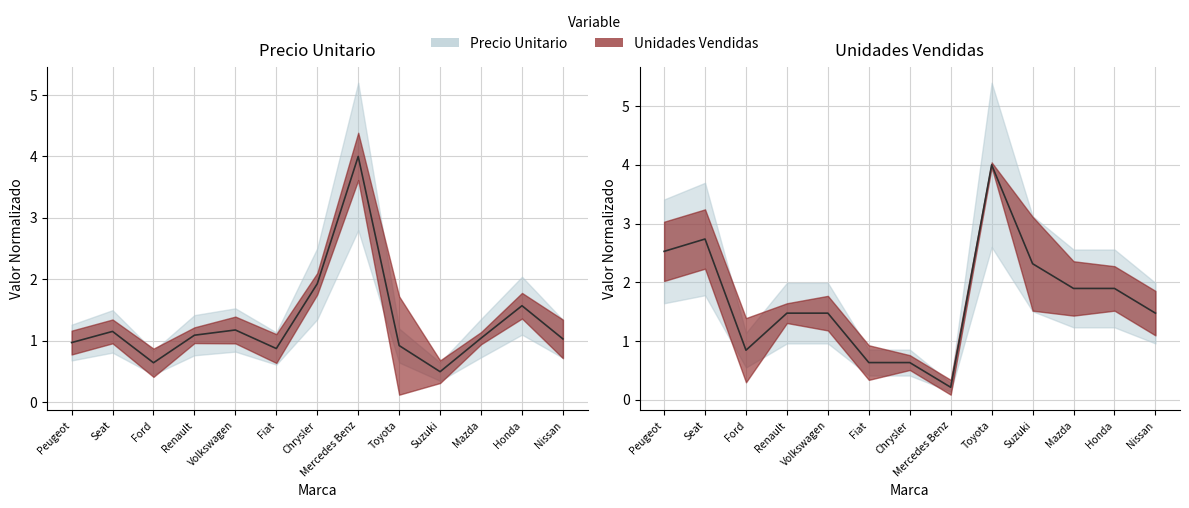

What is the total value across all series at Suzuki?

2.8